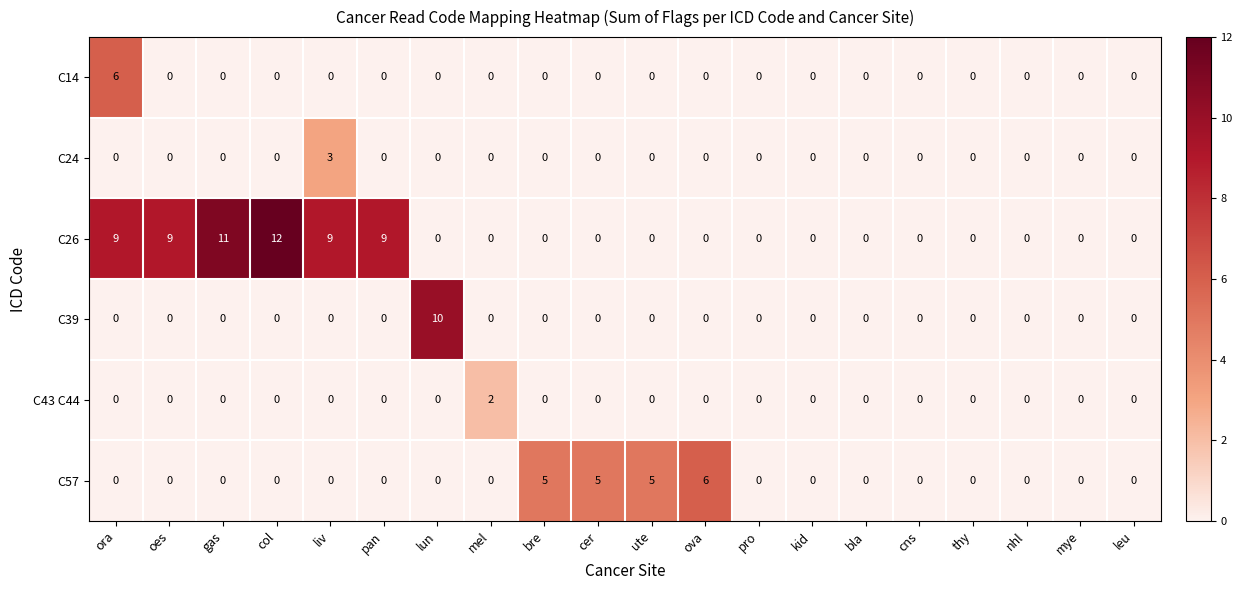

What is the difference between the second highest and second lowest values in the C26 series?

11